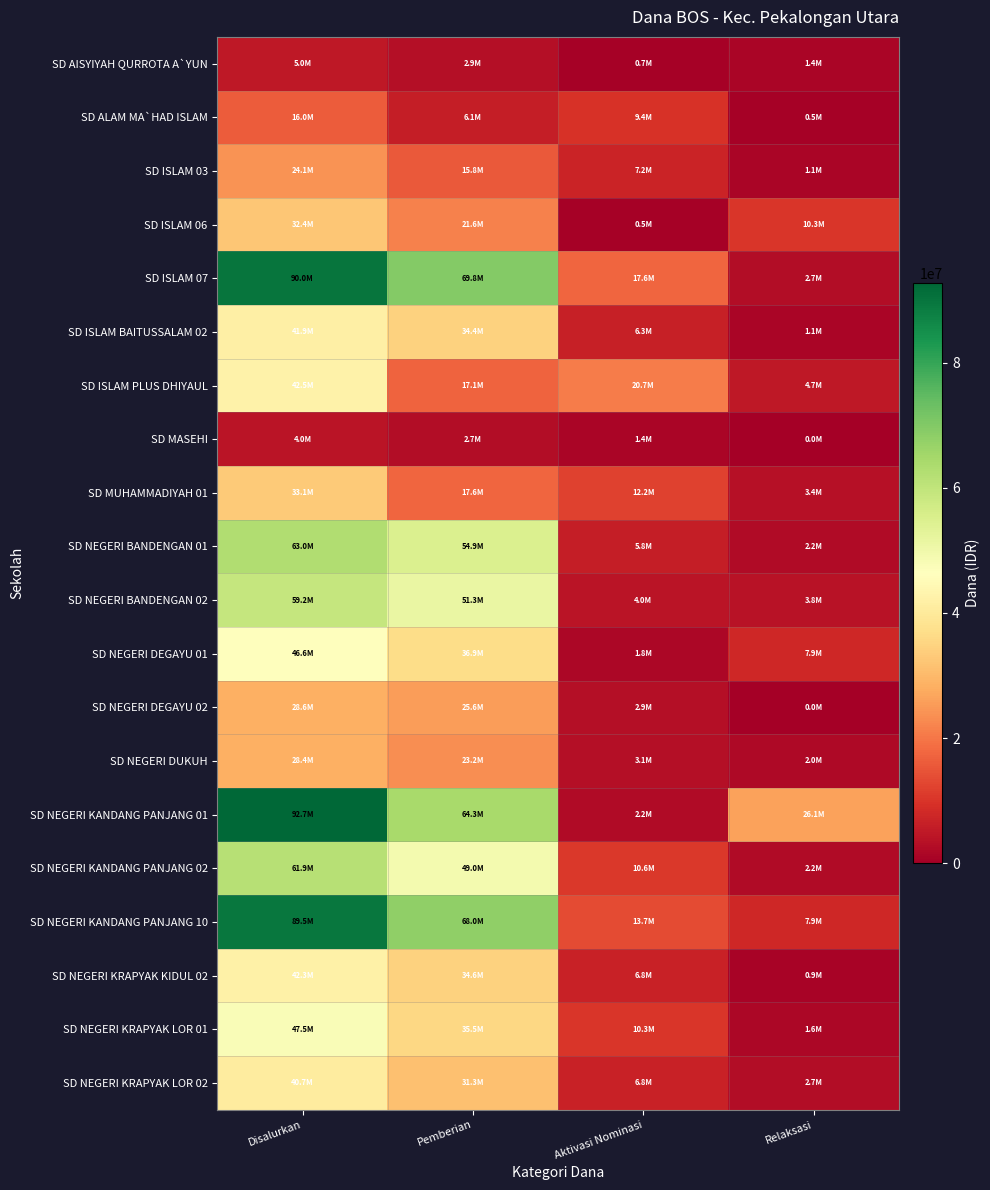

What is the difference between the highest and lowest values at Disalurkan?

88650000